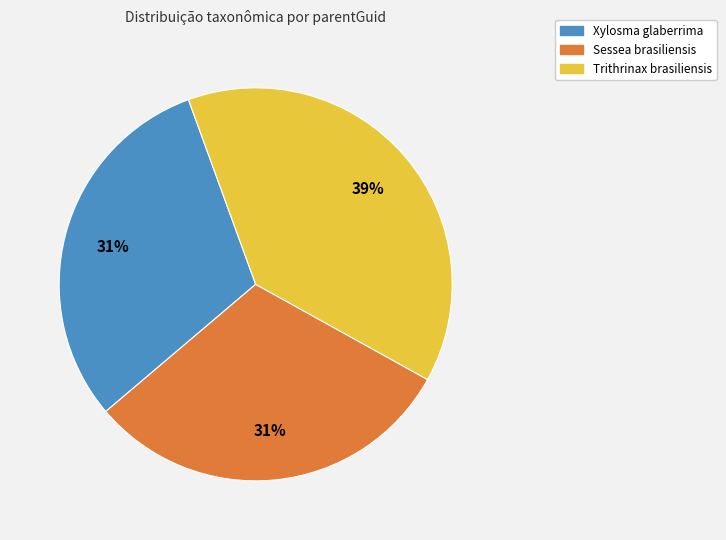

What percentage is the Sessea brasiliensis slice, to the nearest percent?

31%